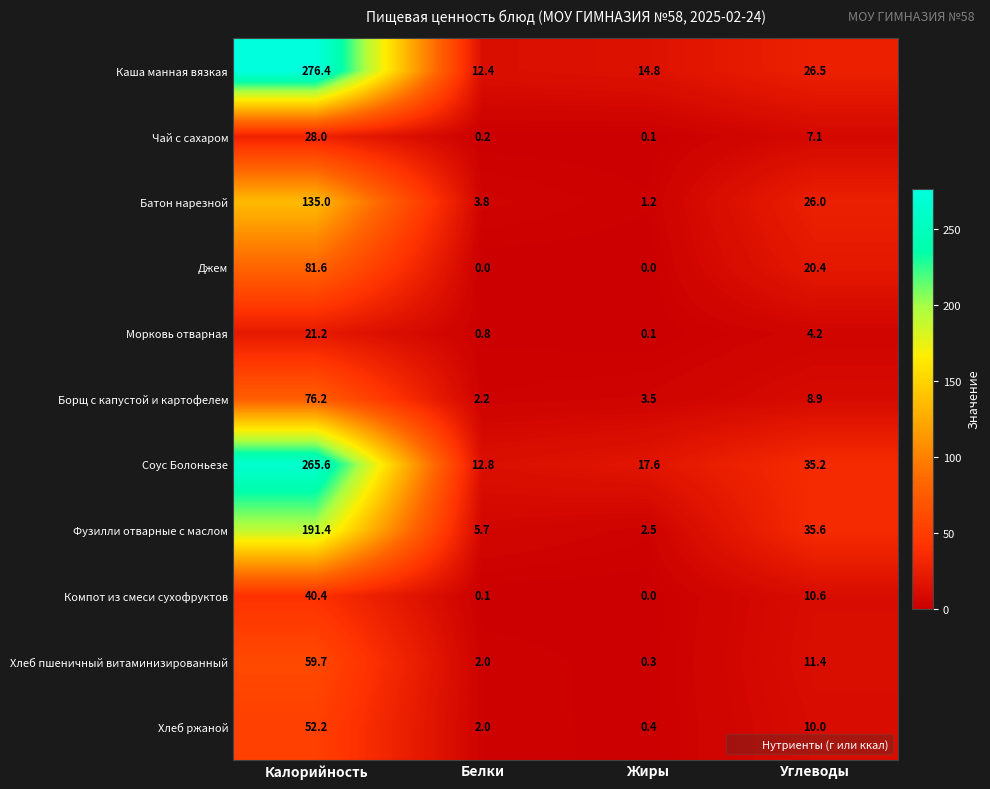

At which category is the sum across all series the highest?

Калорийность